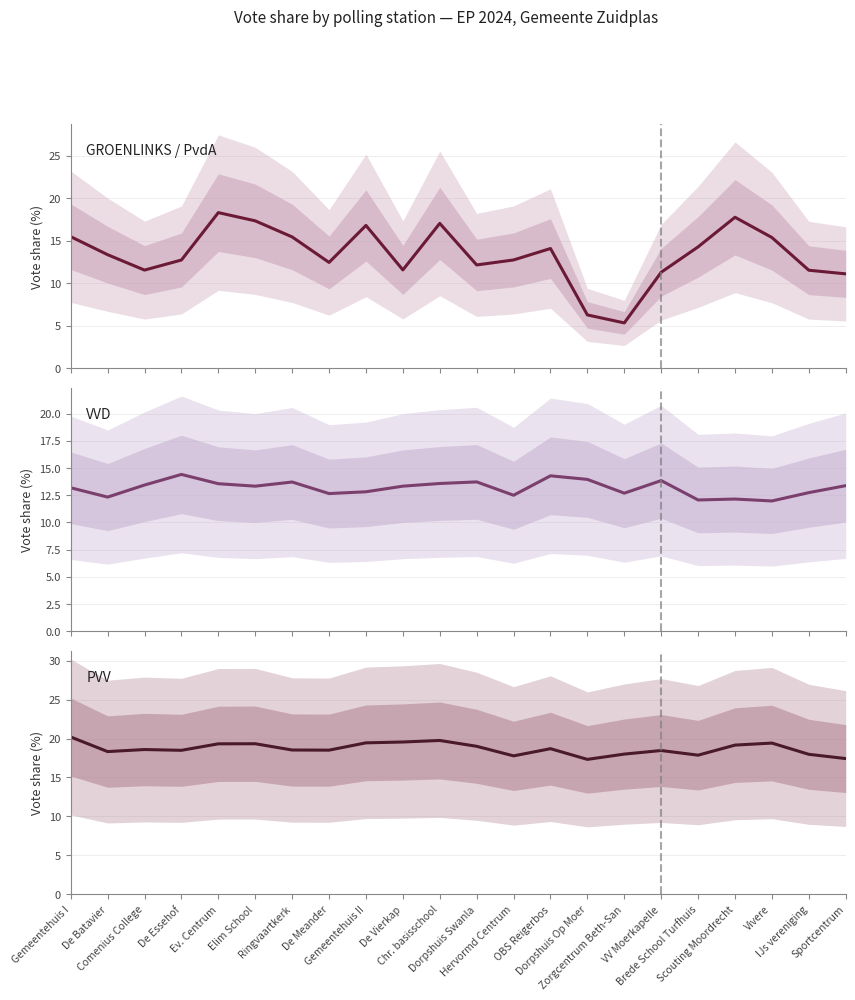

Which category has the lowest value in the VVD series?

Vivere